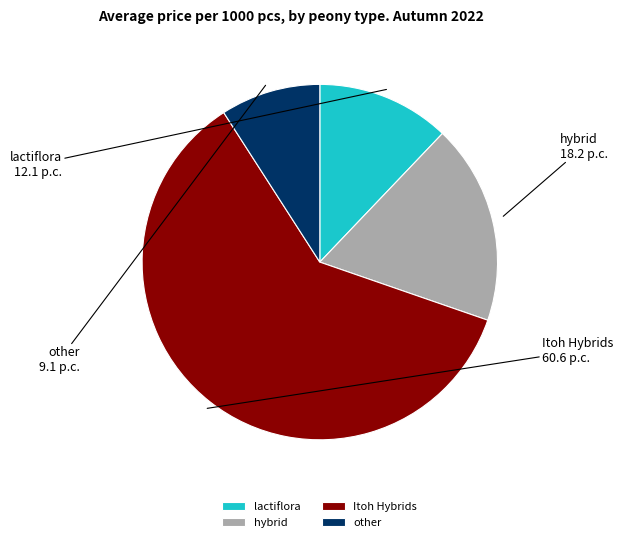

True or false: other accounts for 9% of the total.

True